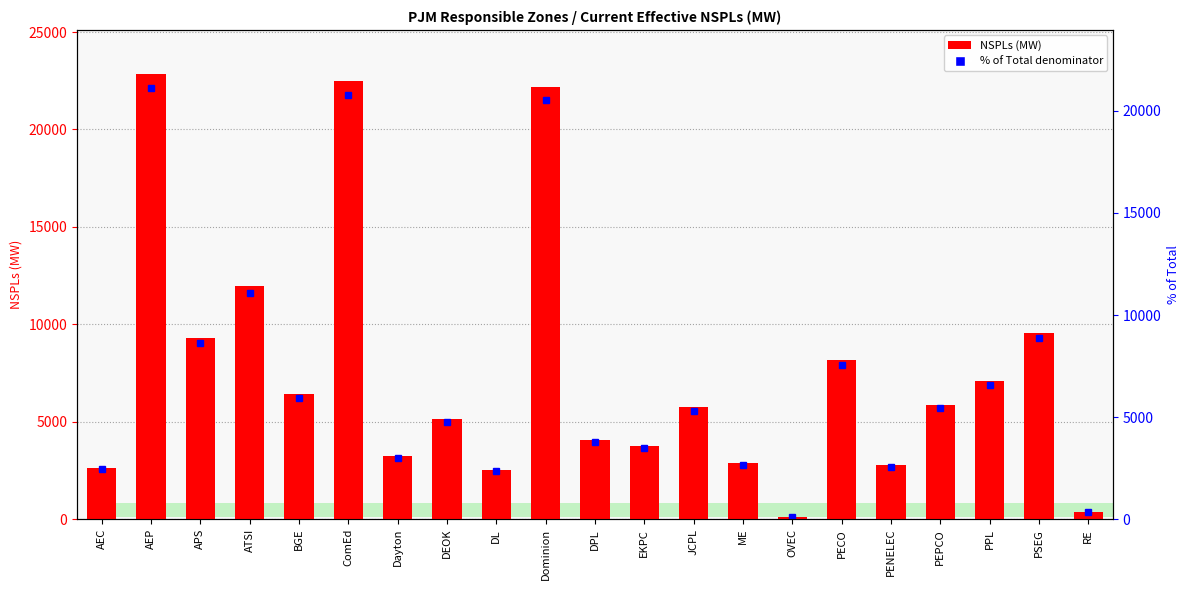

What is the label of the 12th bar from the right?

Dominion